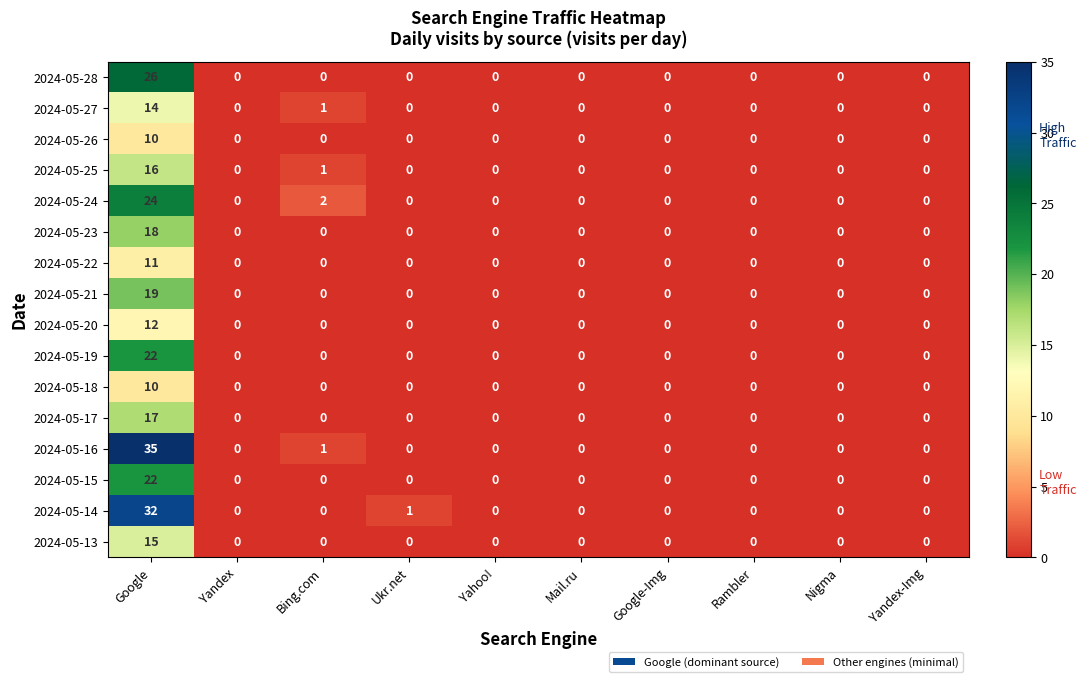

Which series has the widest spread of values?

2024-05-16